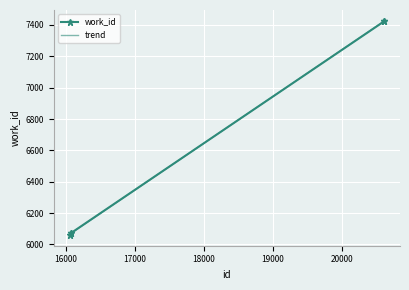

What is the minimum value shown in the chart?

6060.0